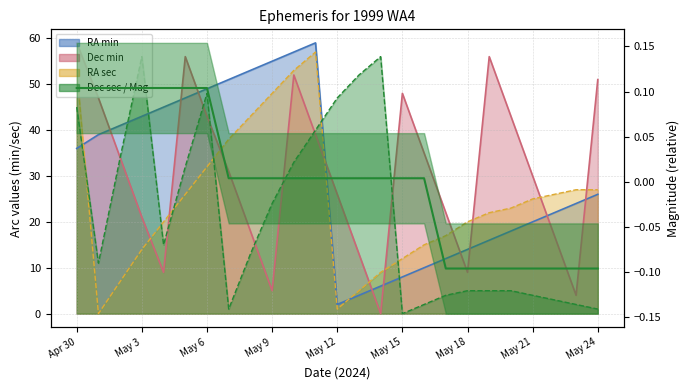

What is the sum of the RA sec values at May 1 and May 20?

23.0